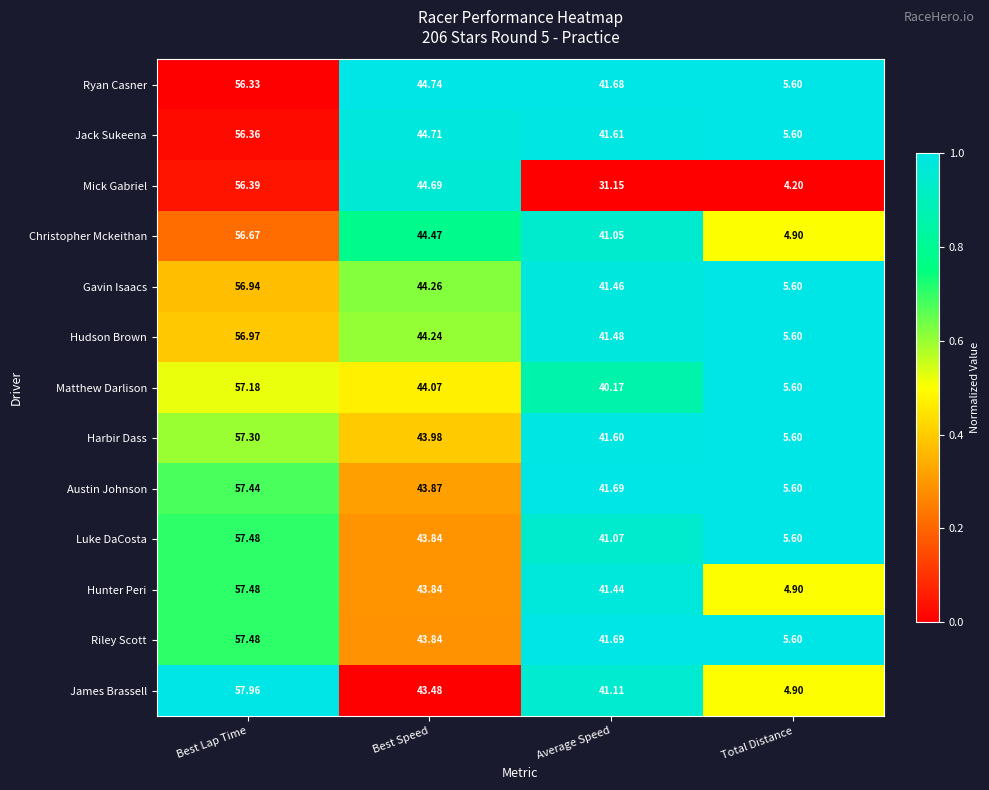

What is the difference between the highest and lowest values at Best Lap Time?

1.6